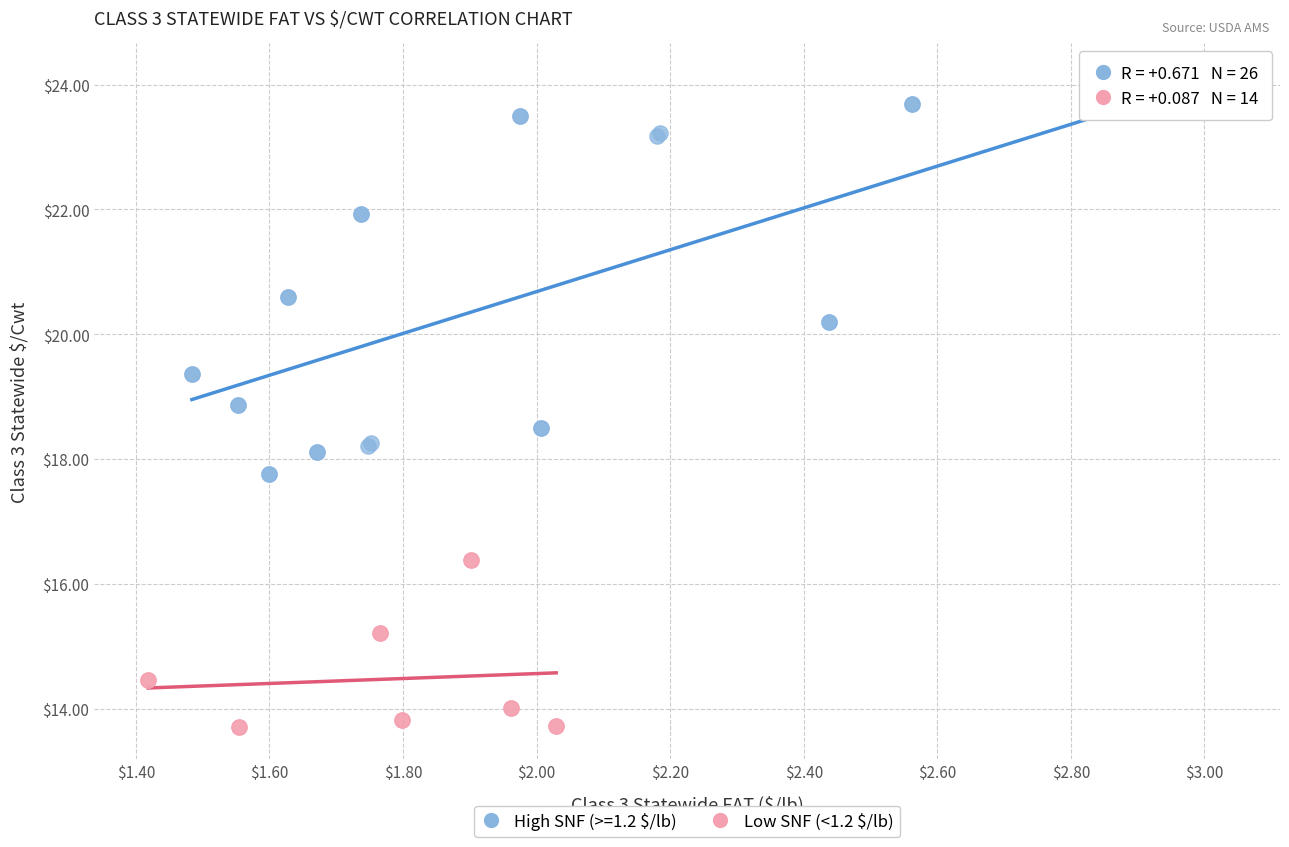

Which series reaches the maximum Y coordinate?

High SNF (>=1.2 $/lb)